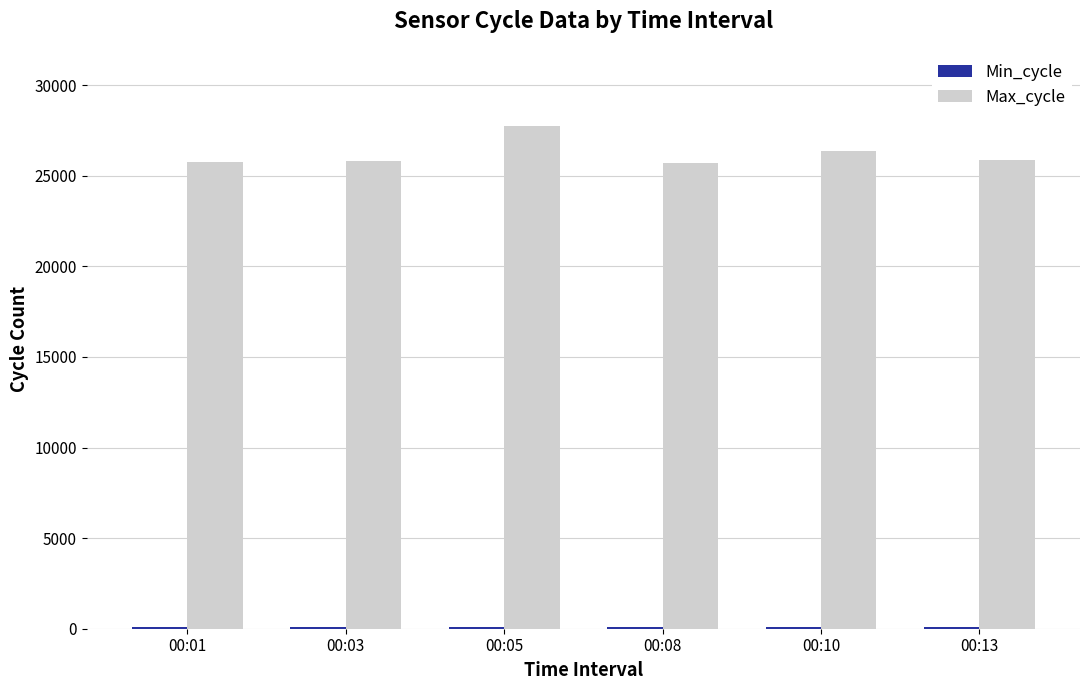

The value of Max_cycle at 00:08 is 17512. True or false?

False